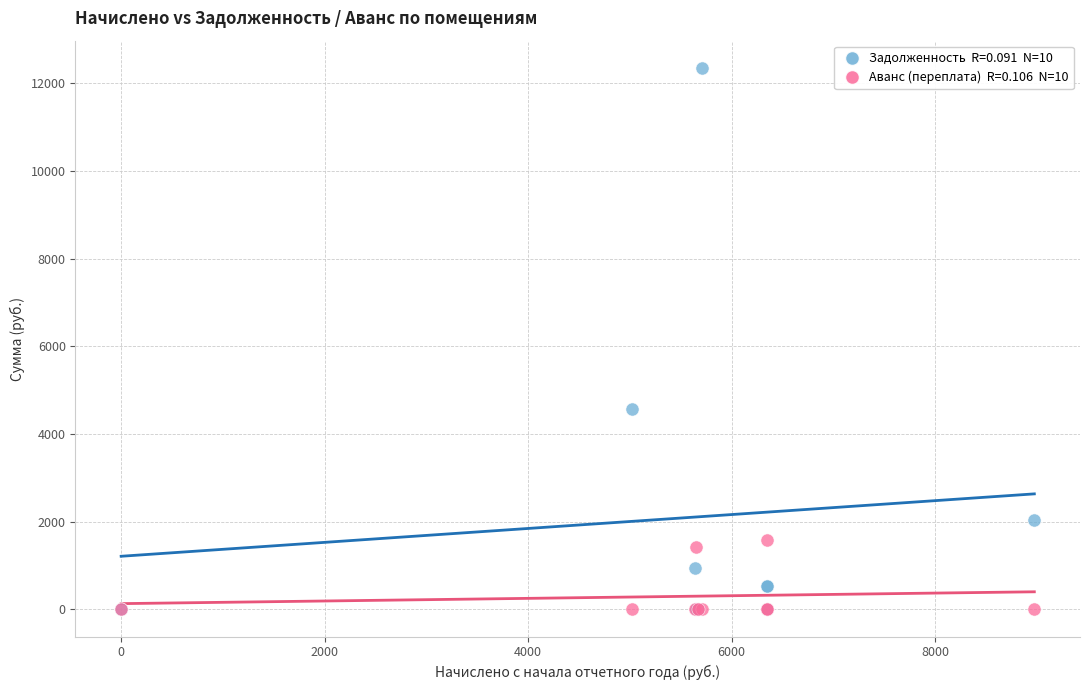

Across all series, what Y value is closest to 6179?

4565.7